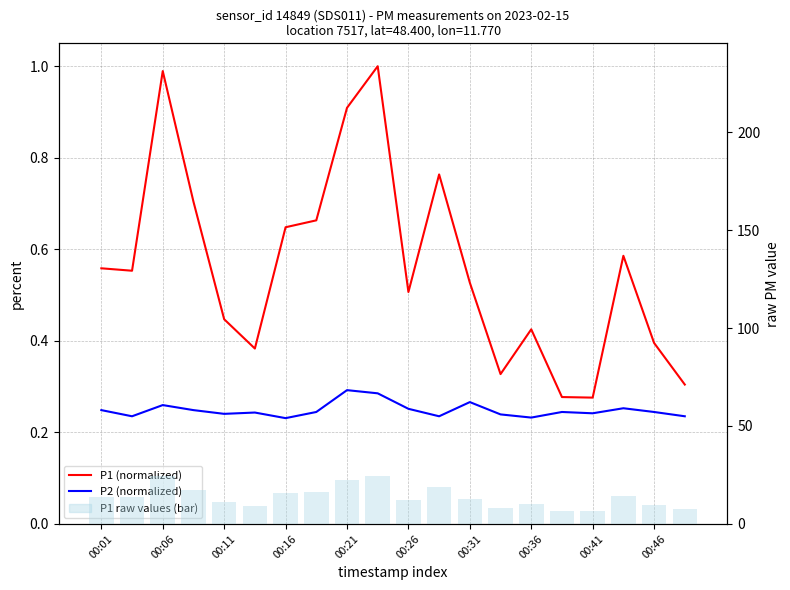

List the series in order of their peak value, highest first.

P1 raw values, P1 (normalized), P2 (normalized)